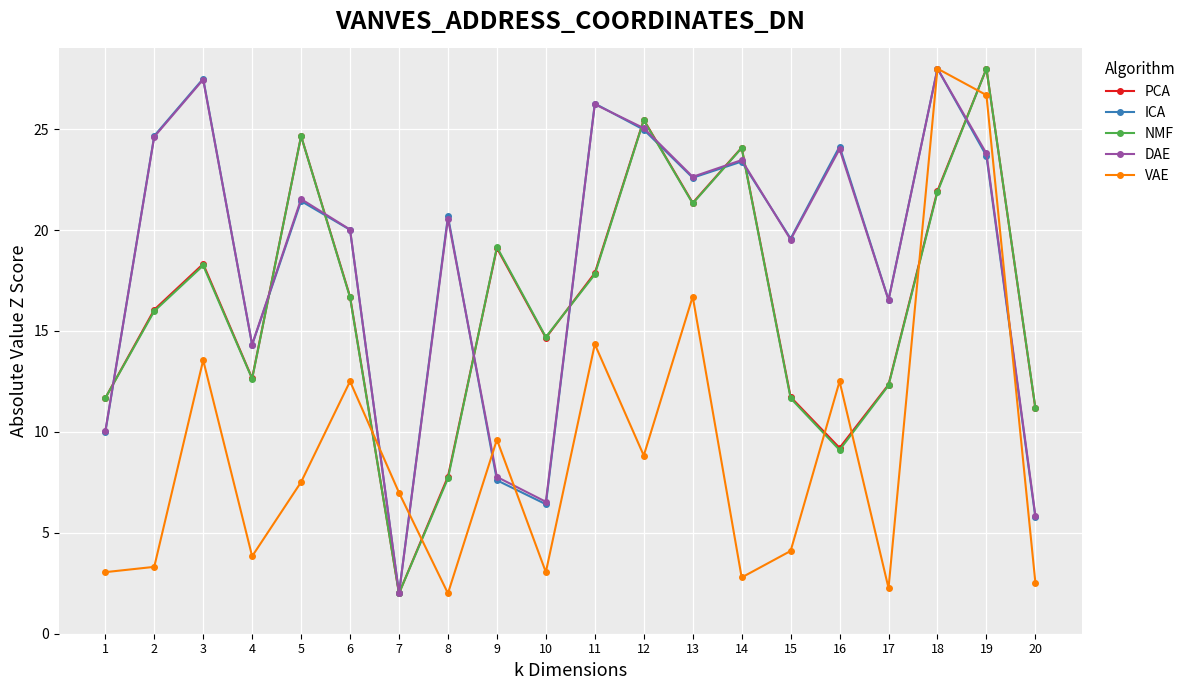

How many values in the DAE series exceed 21?

10